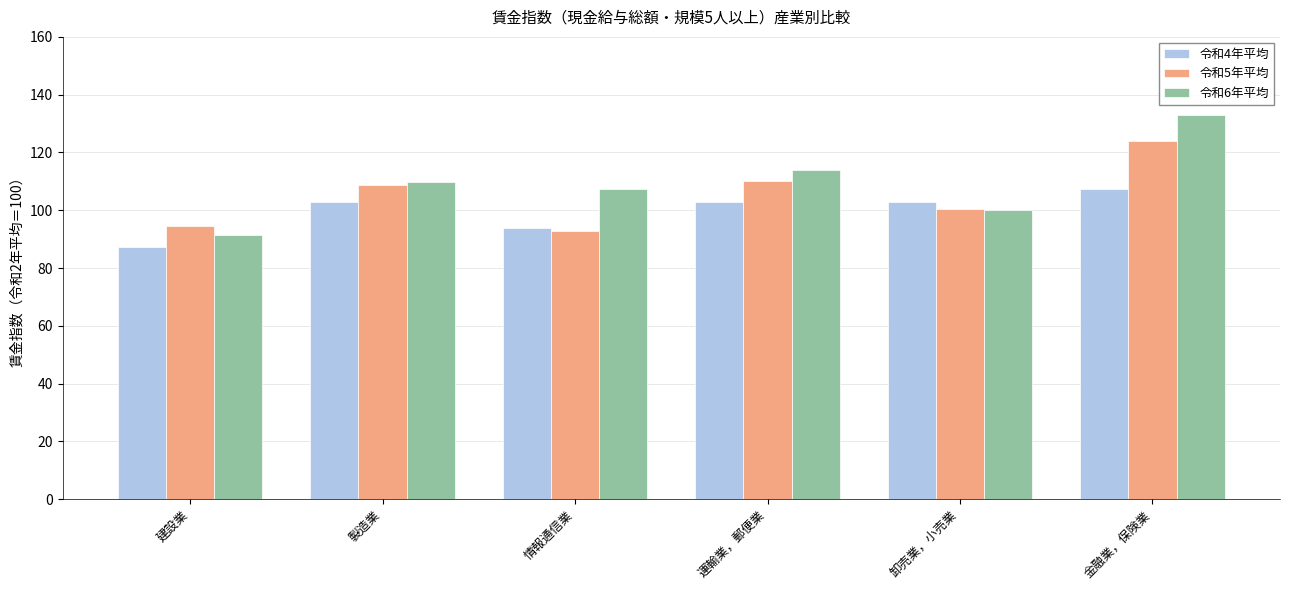

What is the smallest value displayed?

87.4